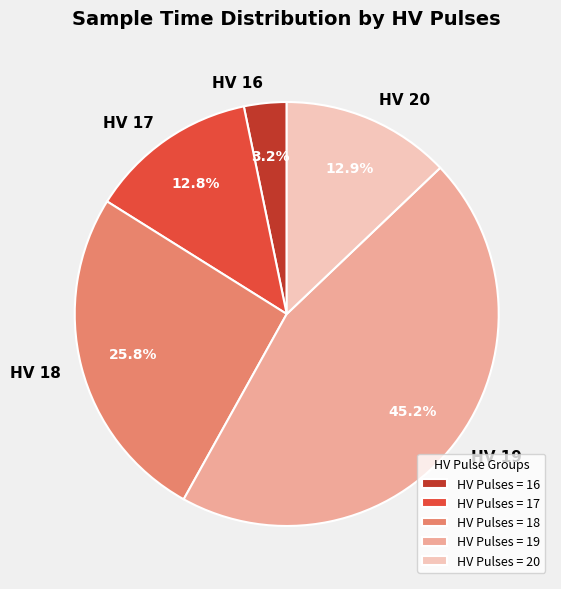

Combined, what portion of the pie is HV 19 and HV 16?

48.4%